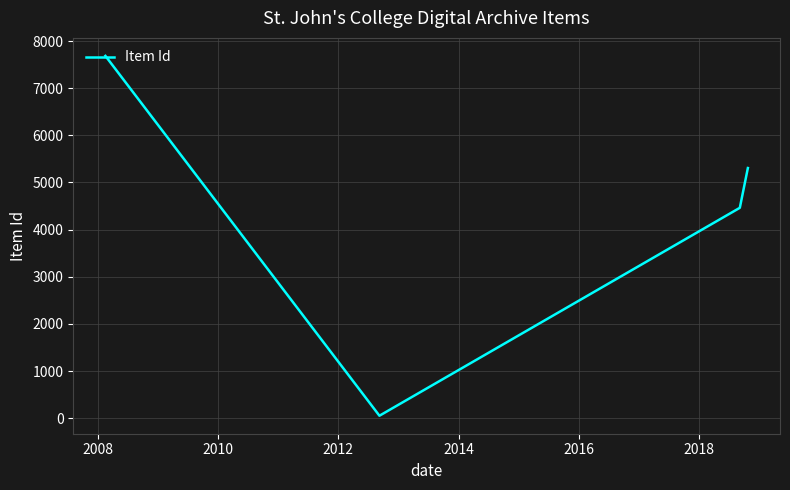

True or false: there are more than 1 points higher than both neighbors.

False